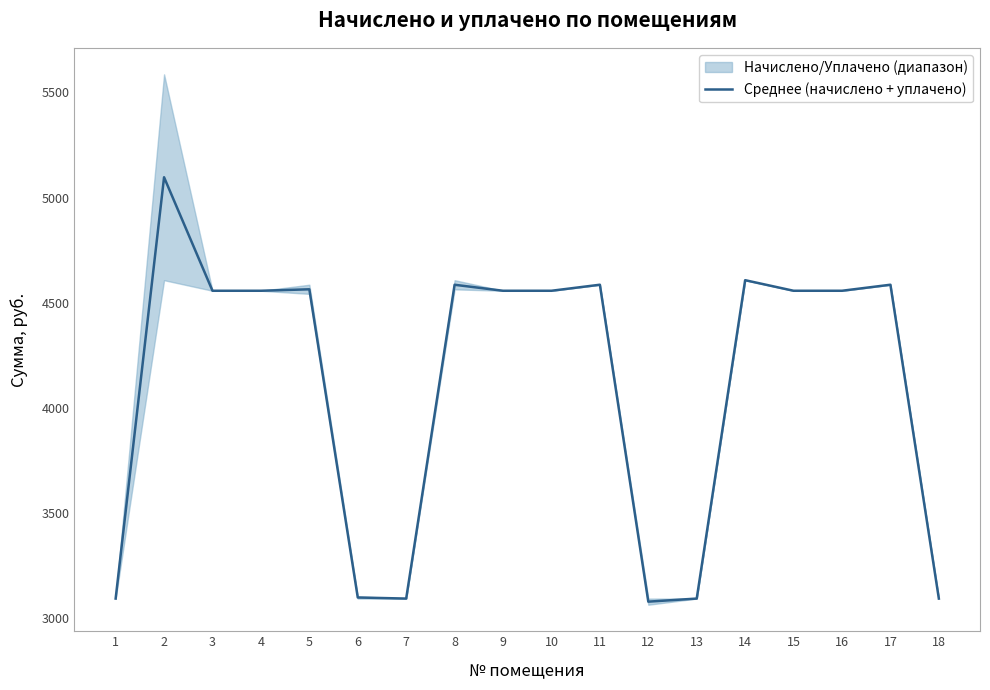

Reading left to right, extract all data points from this chart.

3092.9	5096.5	4556.8	4556.8	4563.7	3098.0	3092.9	4585.2	4556.8	4556.8	4585.4	3078.2	3092.9	4607.0	4556.8	4556.8	4585.4	3092.9